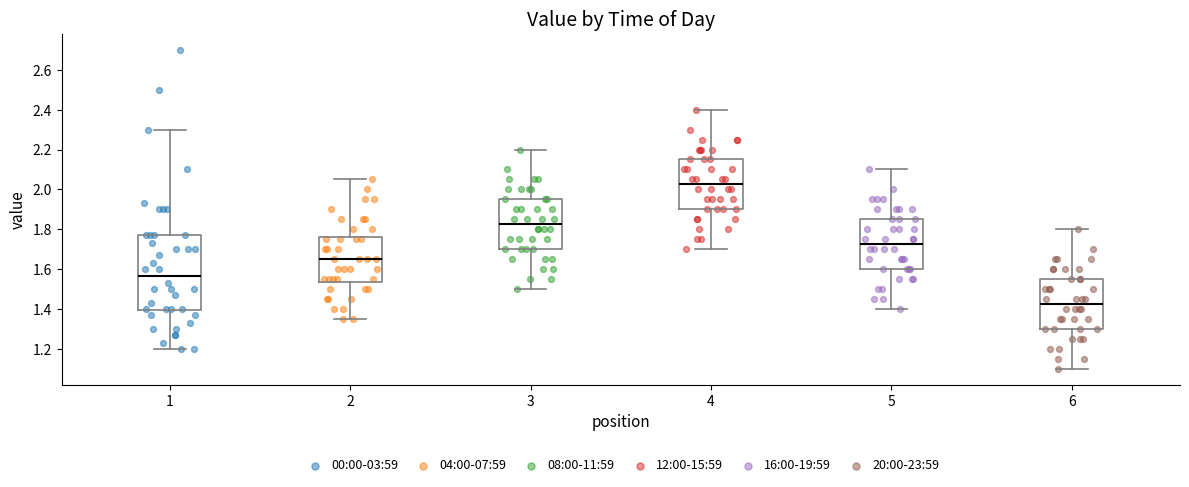

Which box has the highest median line?

4